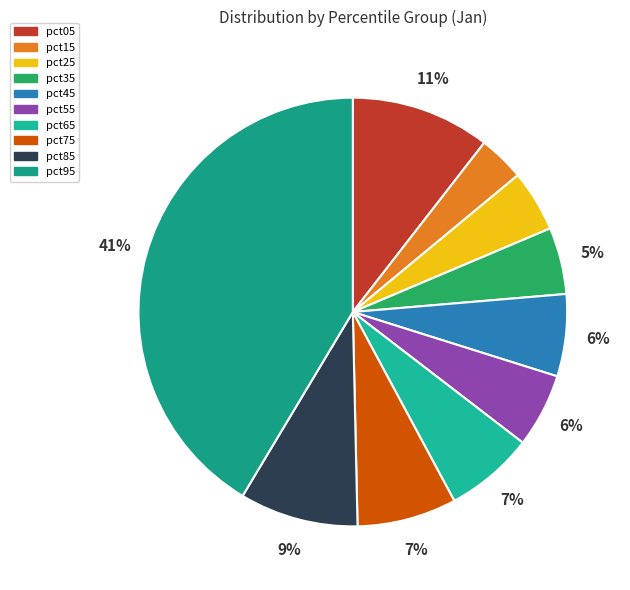

What is the smallest slice in the pie chart?

pct15